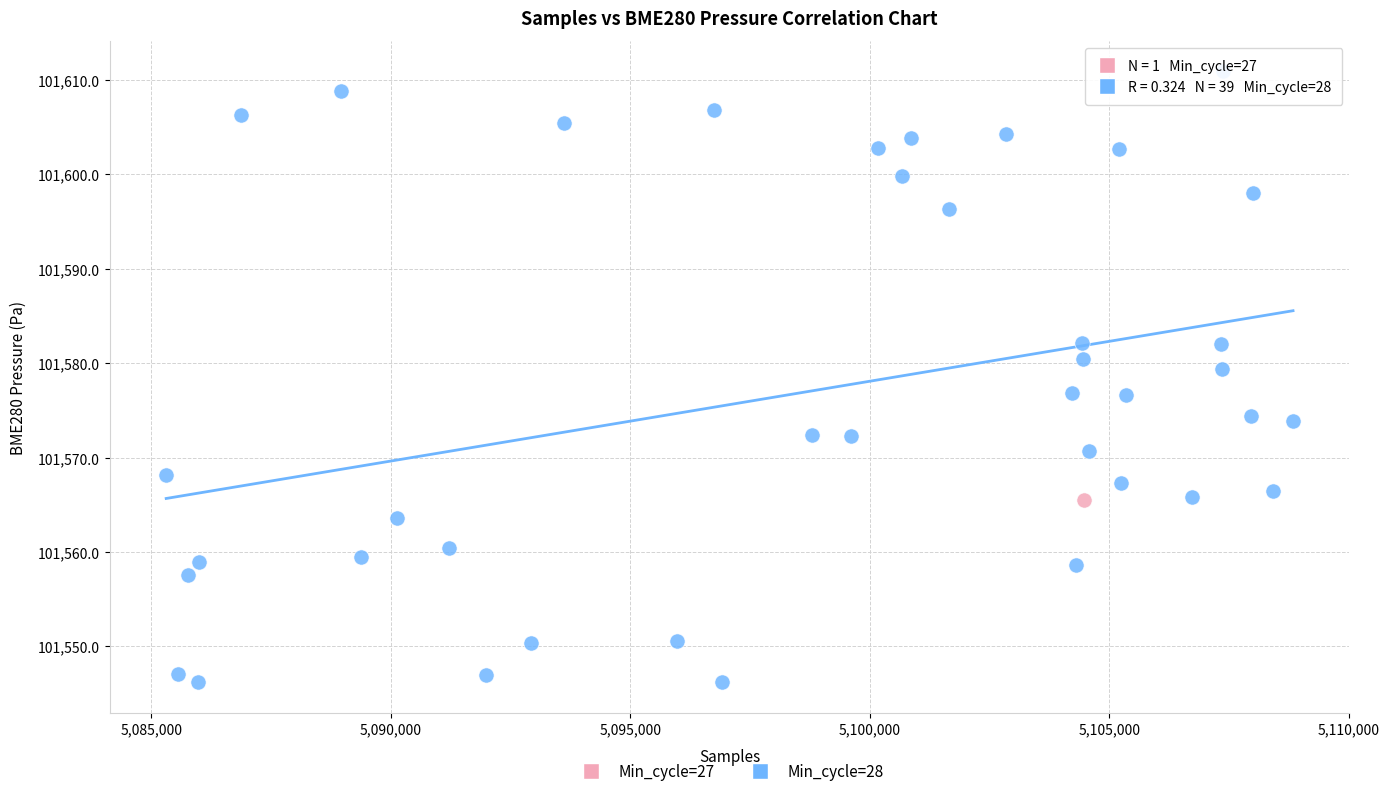

What are all the series names shown in the legend?

Min_cycle=27, Min_cycle=28